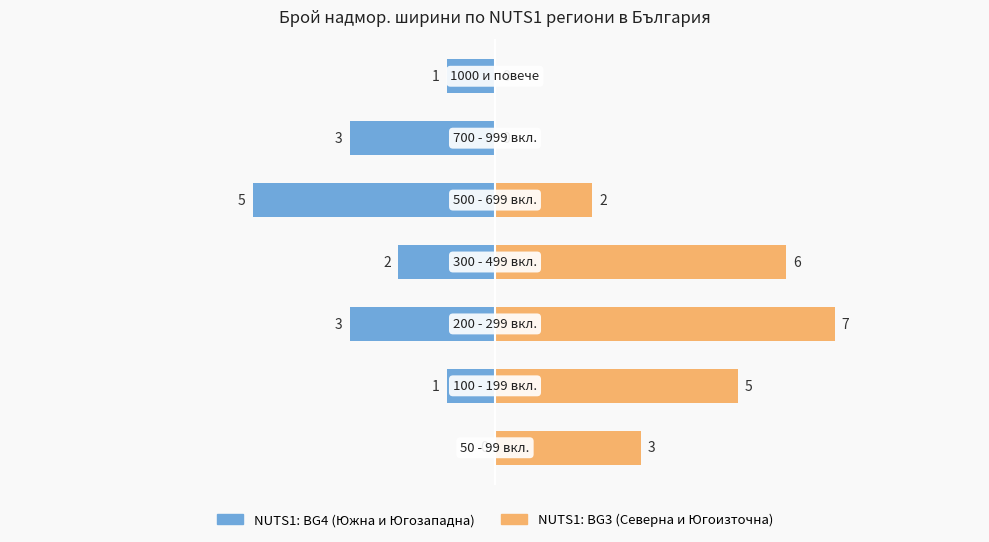

What is the highest value of the NUTS1: BG3 series?

7